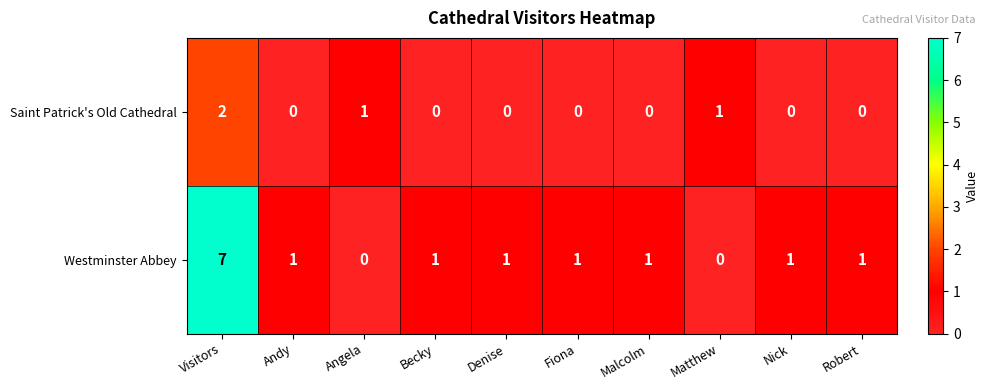

Count the number of categories in the chart.

10